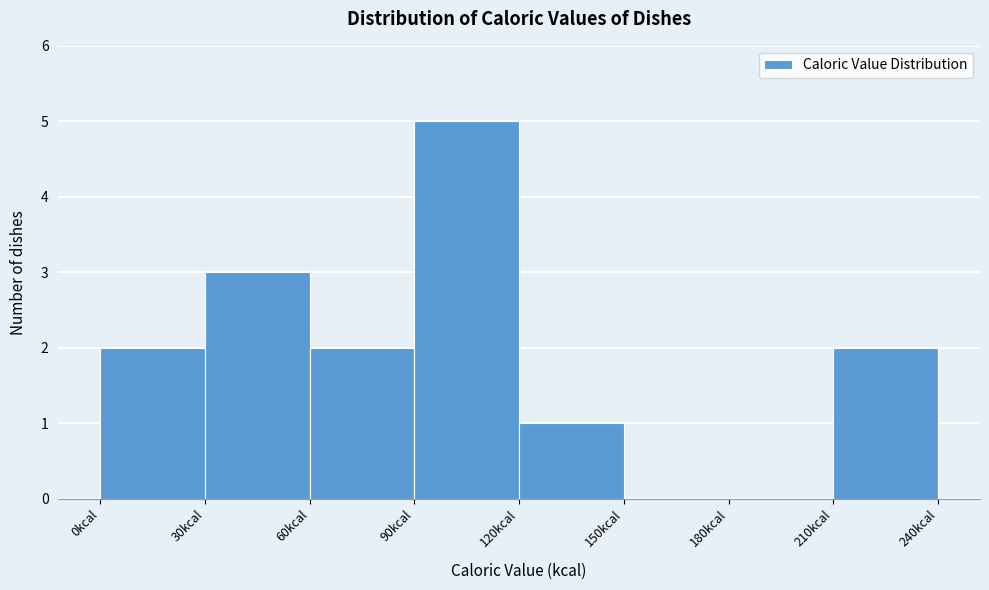

Reading left to right, list every bar in this chart as the range it spans on the x-axis followed by its height. The values are not printed on the chart, so give them approximately, as read against the axis.

0 to 30: 2
30 to 60: 3
60 to 90: 2
90 to 120: 5
120 to 150: 1
150 to 180: 0
180 to 210: 0
210 to 240: 2